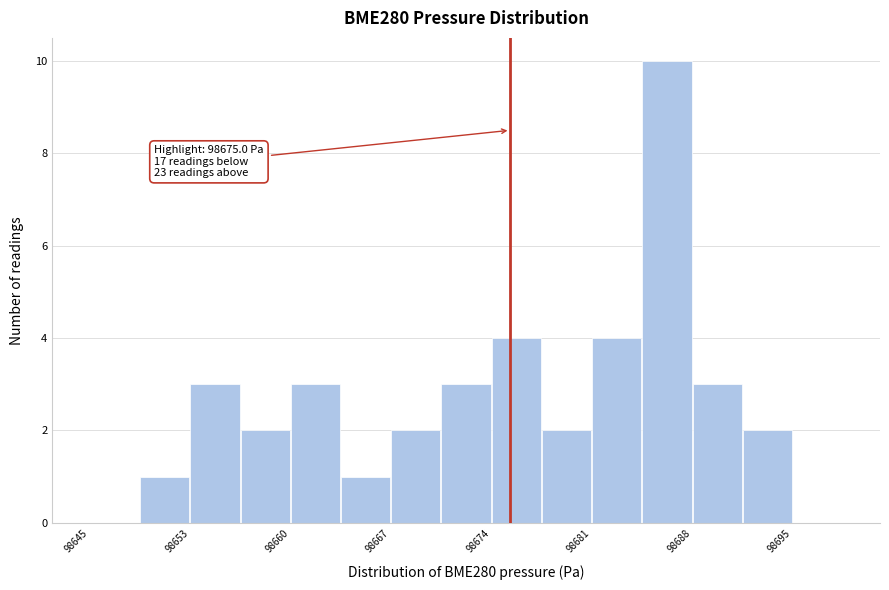

Read against the x-axis, roughly where is the centre of the tallest bar?

98686